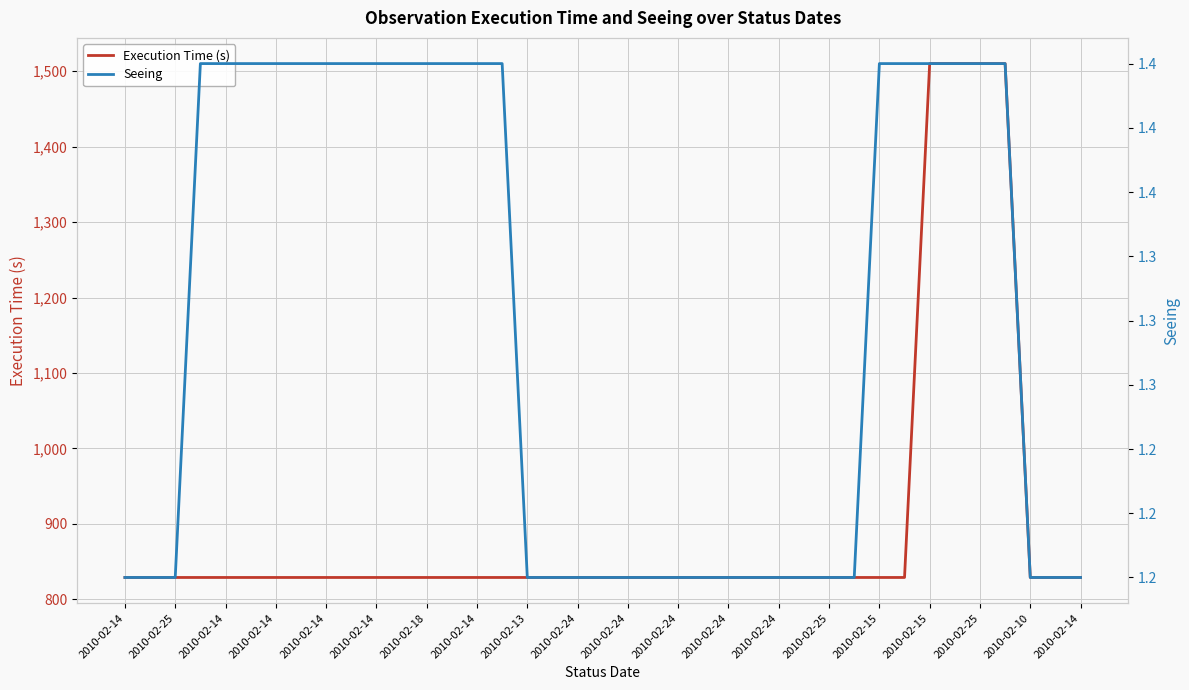

The Seeing series shows 1.2 at 2010-02-24. True or false?

True